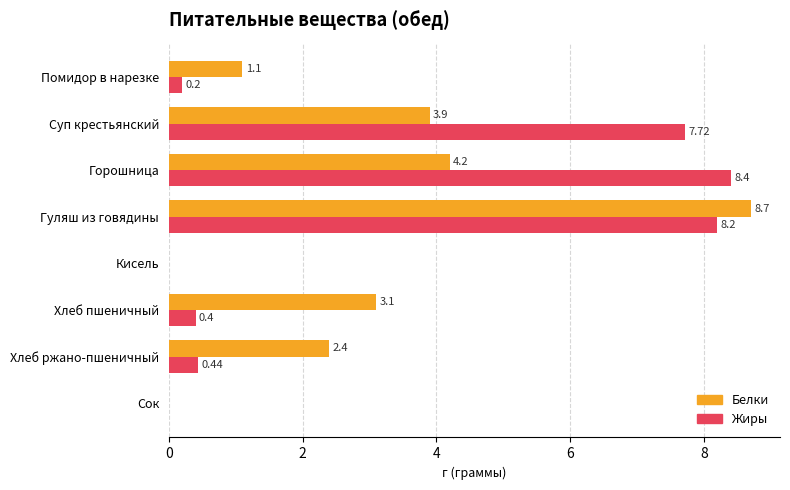

At which category is the sum across all series the highest?

Гуляш из говядины